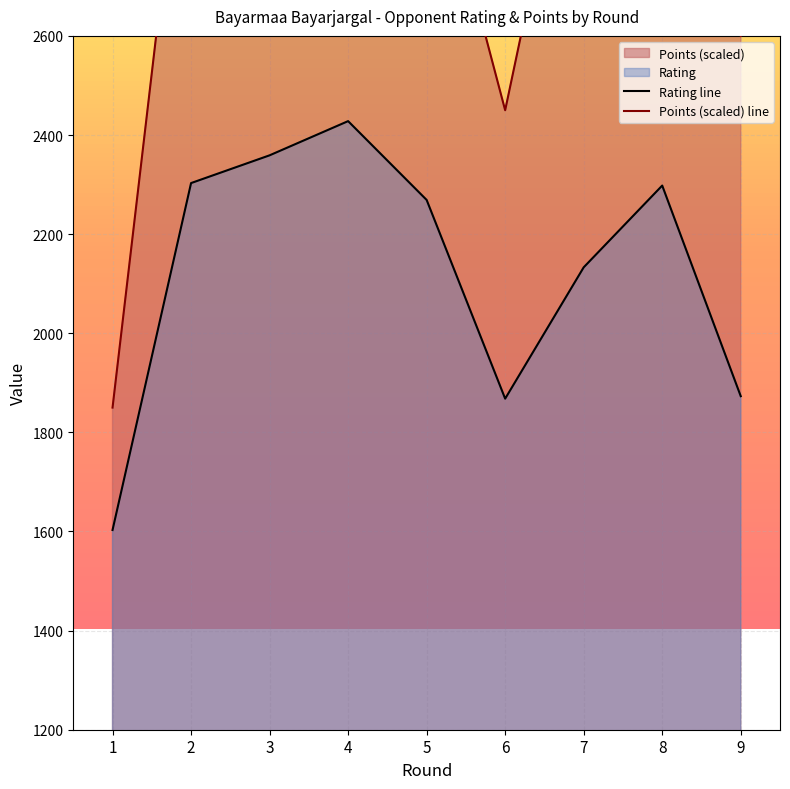

What is the sum of the Points (scaled) line values at 5 and 2?

6250